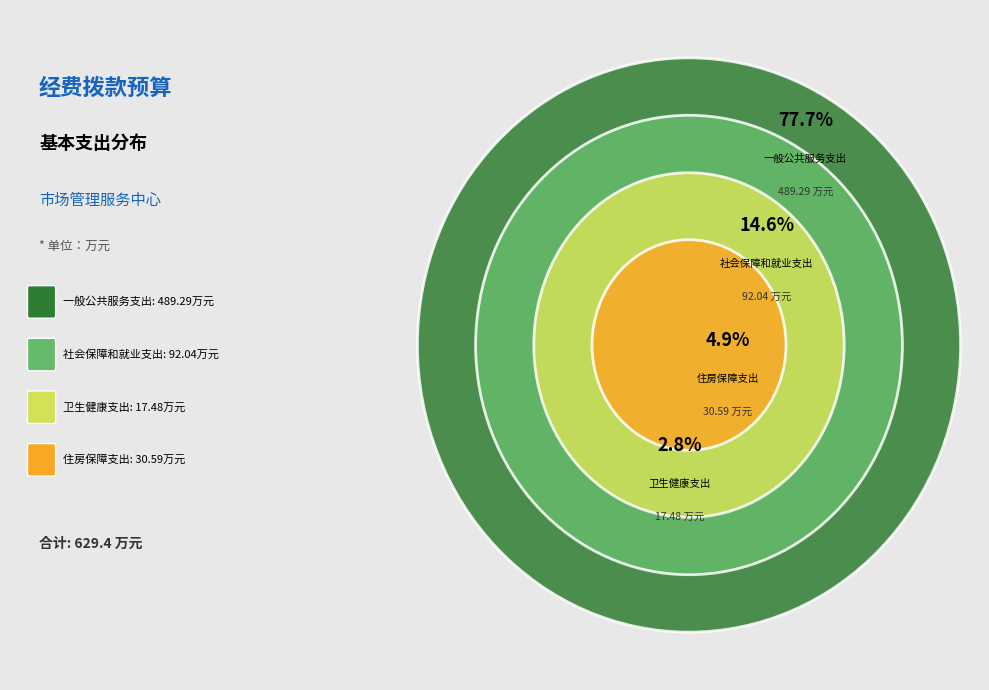

To the nearest percent, what portion does 卫生健康支出 represent?

3%